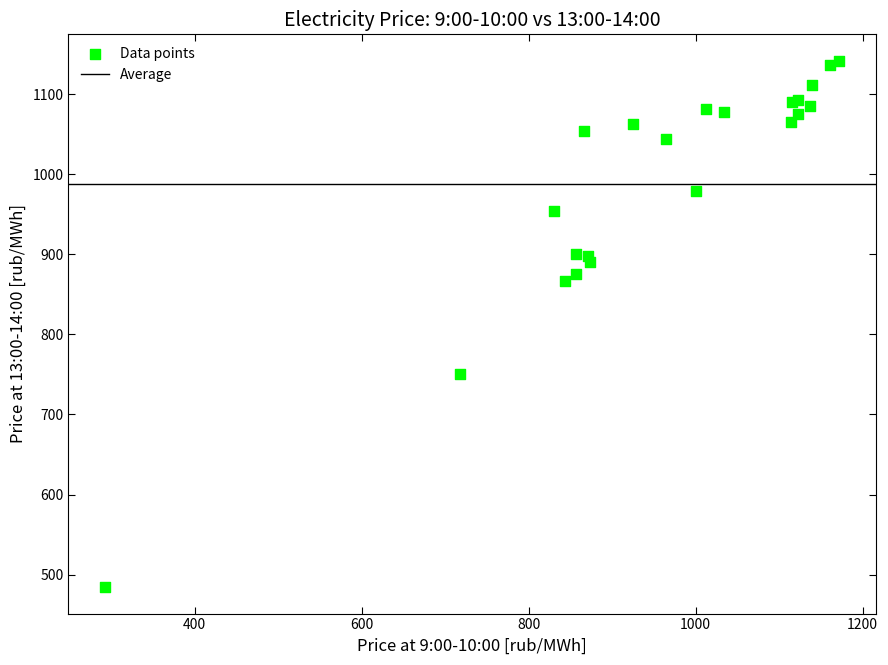

What Y value in the scatter plot is closest to 813?

866.1